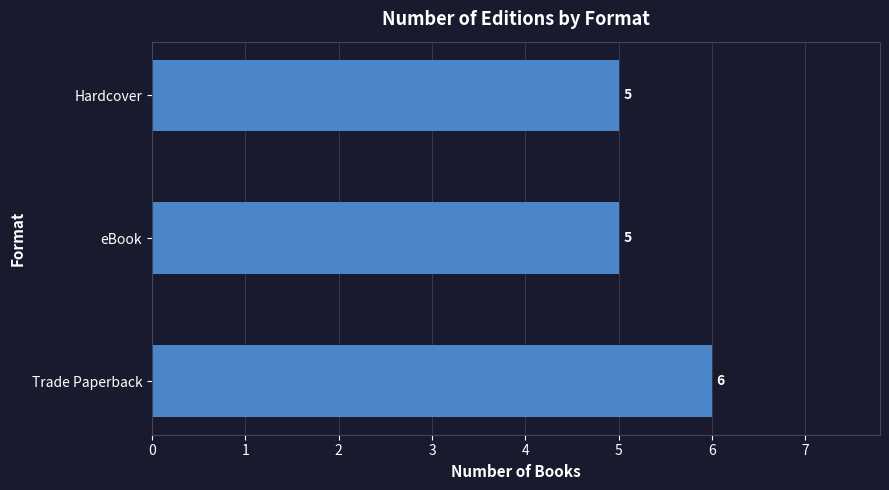

What is the sum of all values?

16